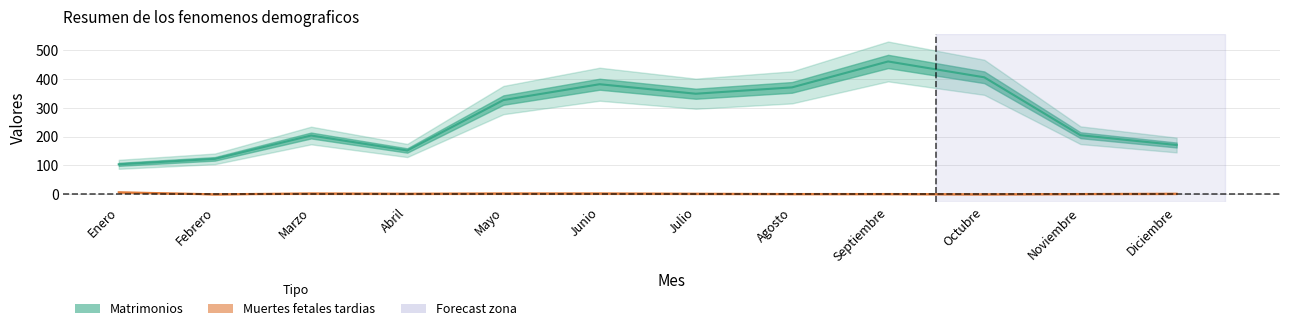

Rank the series by their maximum value, from highest to lowest.

Matrimonios, Muertes fetales tardias